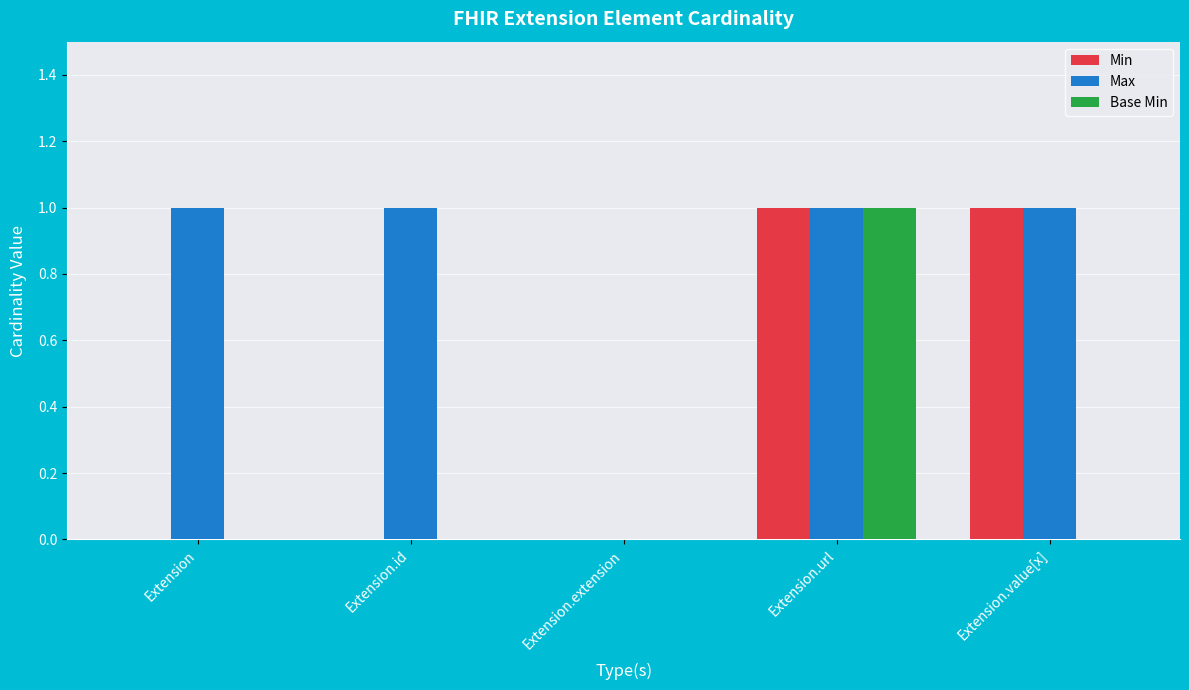

The value of Base Min at Extension is -1. True or false?

False